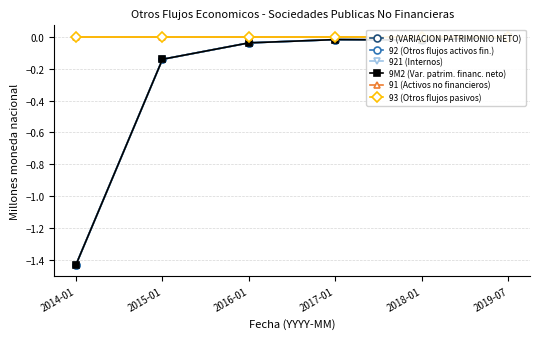

True or false: 921 (Internos) has more than 2 points higher than both neighbors.

False